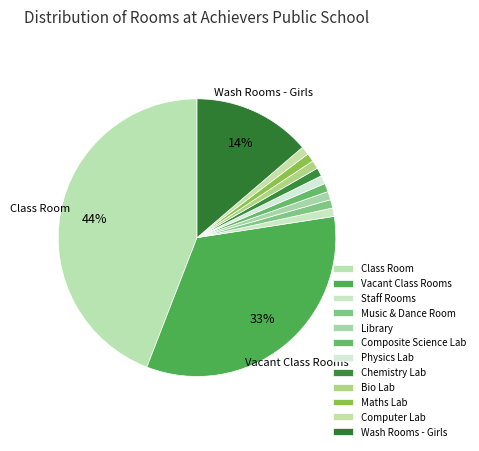

Is there a majority slice in this chart?

No